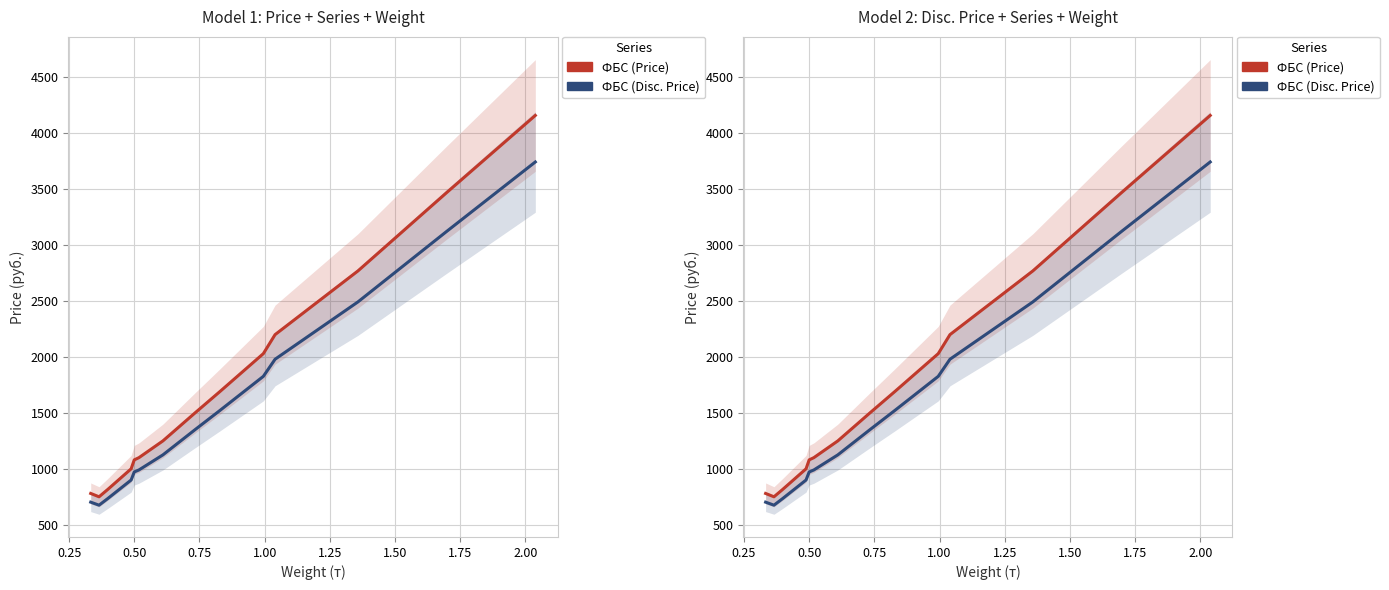

Which has a higher value, 1.25 or 0.50?

1.25